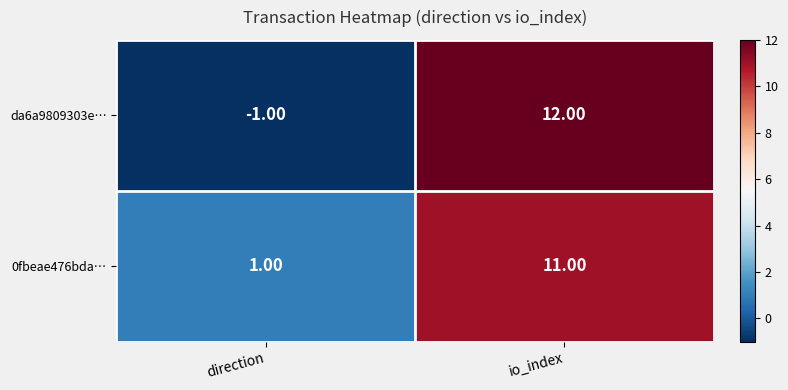

Which series has the widest spread of values?

da6a9809303e…